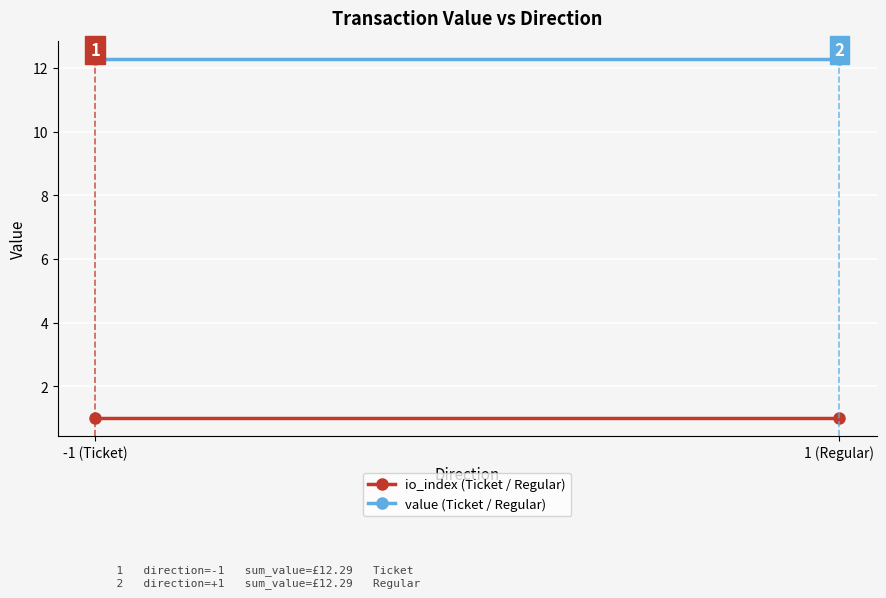

What is the value of the value (Ticket / Regular) point at the 1st from the left?

12.3